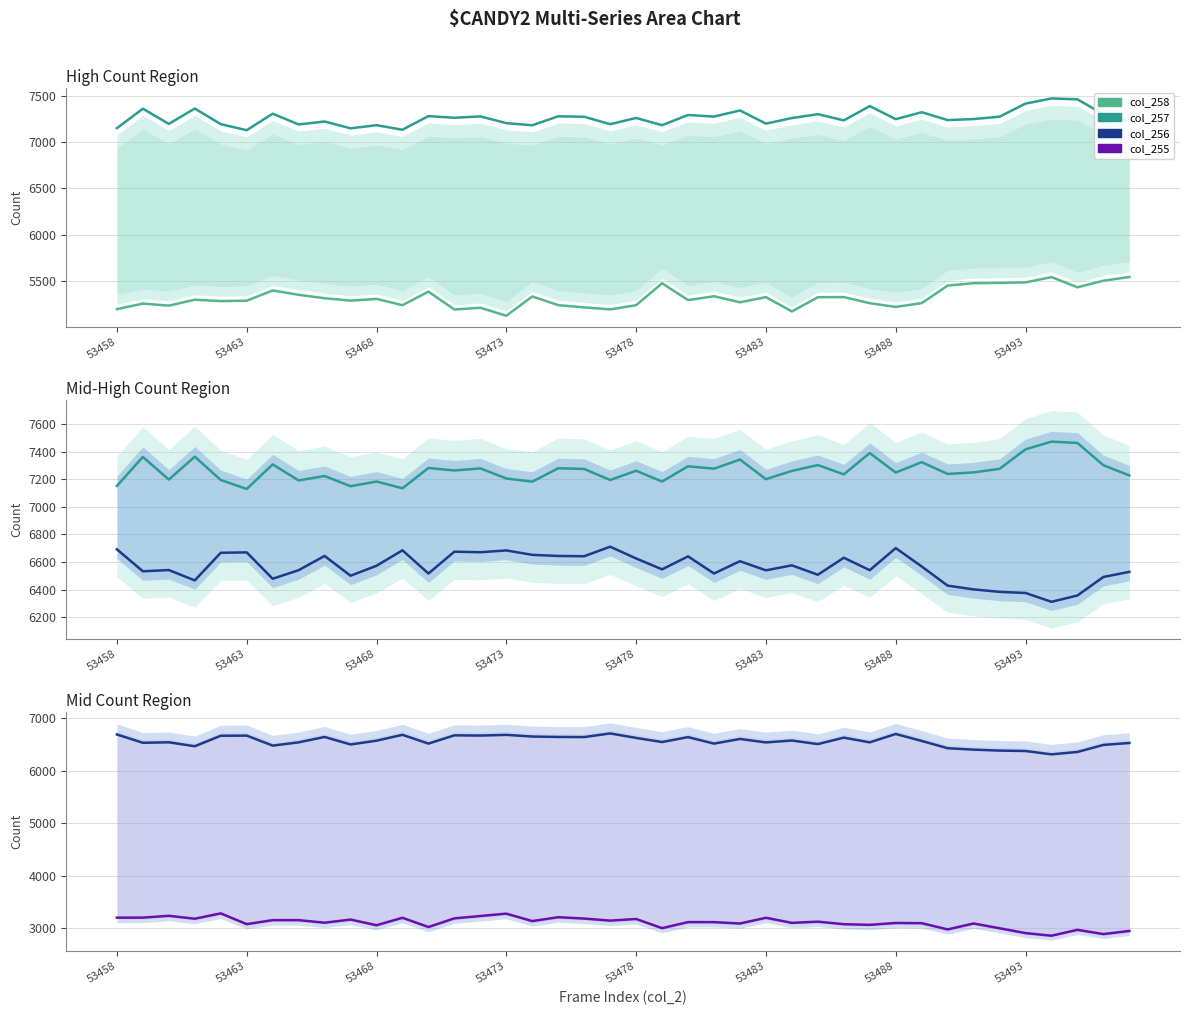

True or false: col_256 and col_258 intersect in this chart.

False